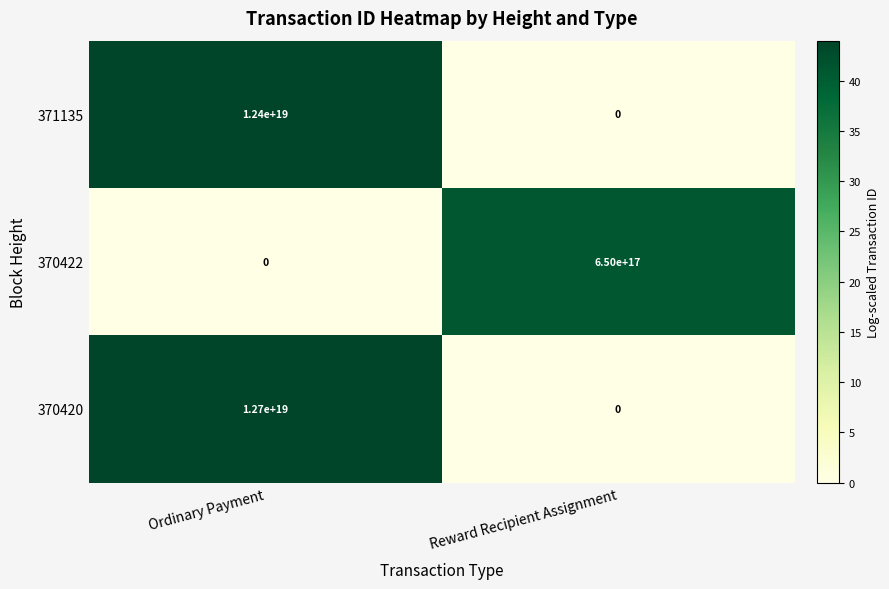

Which category has the highest value across all series?

Ordinary Payment